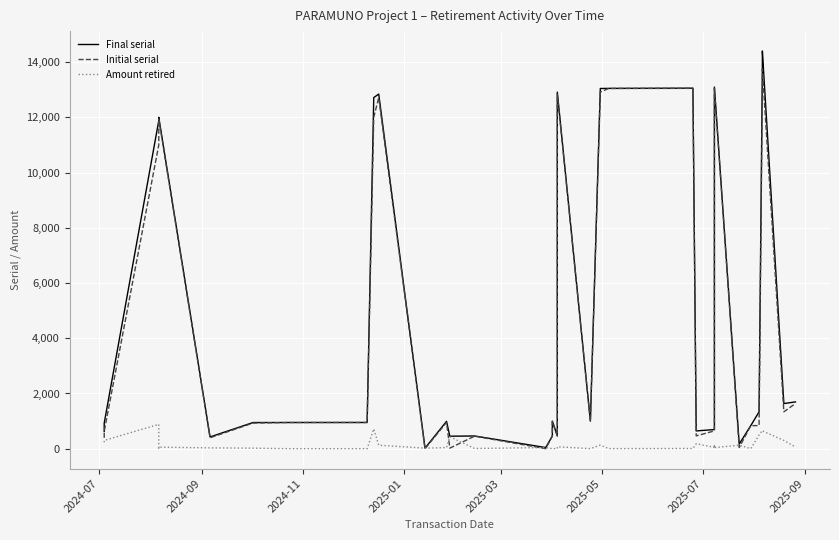

True or false: Initial serial and Final serial intersect in this chart.

False